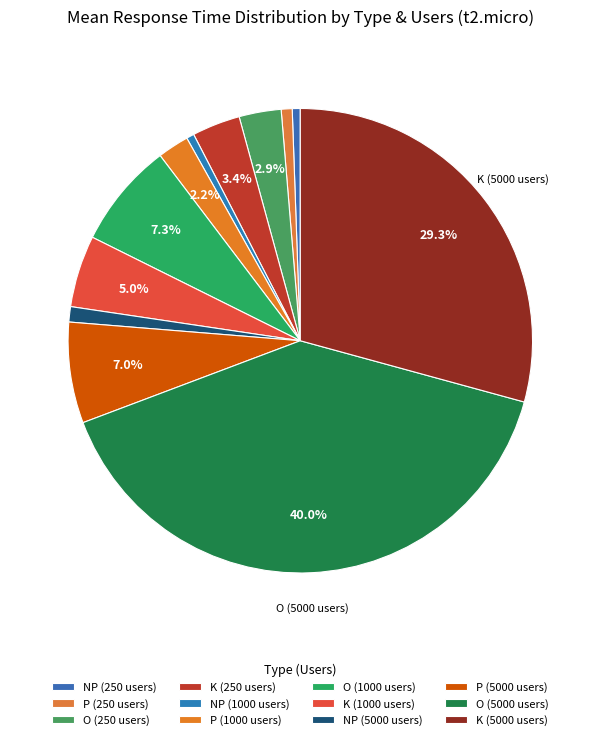

Does any single category account for the majority?

No